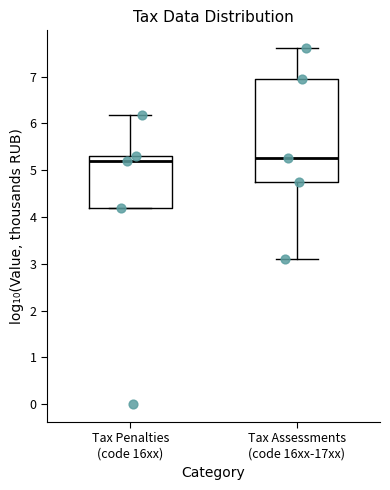

Where does the median line of the box for Tax Penalties (code 16xx) sit on the y-axis? The values are not printed on the chart, so give them approximately, as read against the axis.

5.2